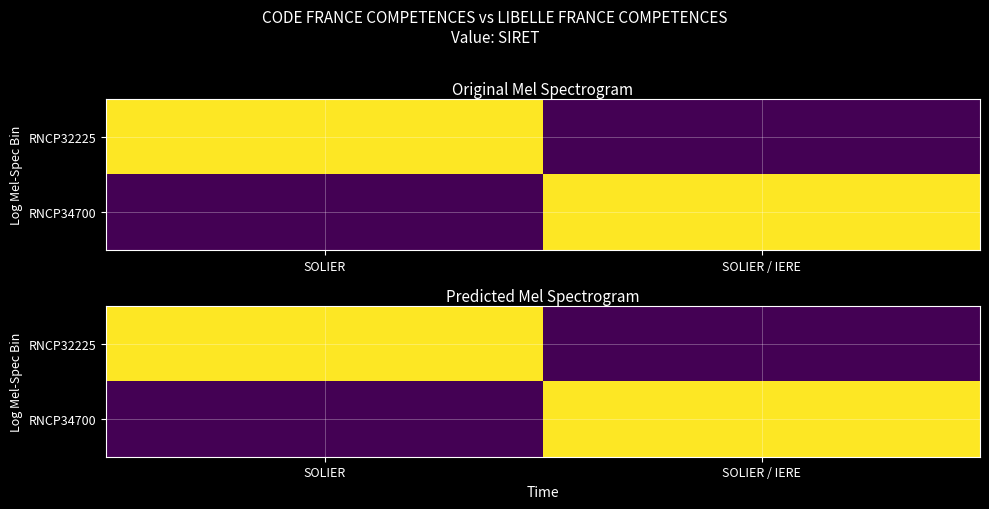

At SOLIER, list the series in order from largest to smallest.

RNCP32225, RNCP34700